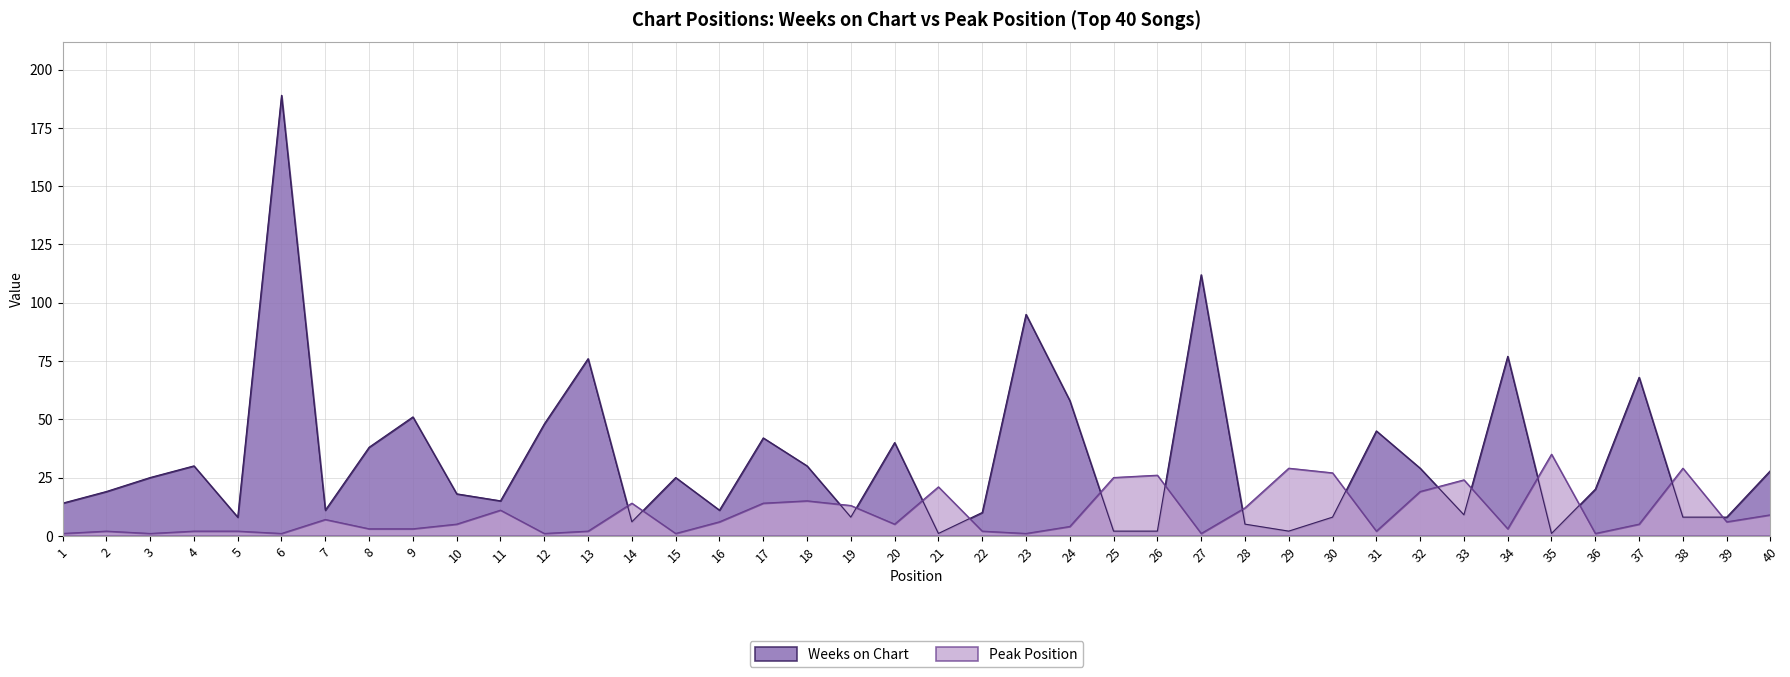

The Weeks on Chart series shows 77 at 34. True or false?

True